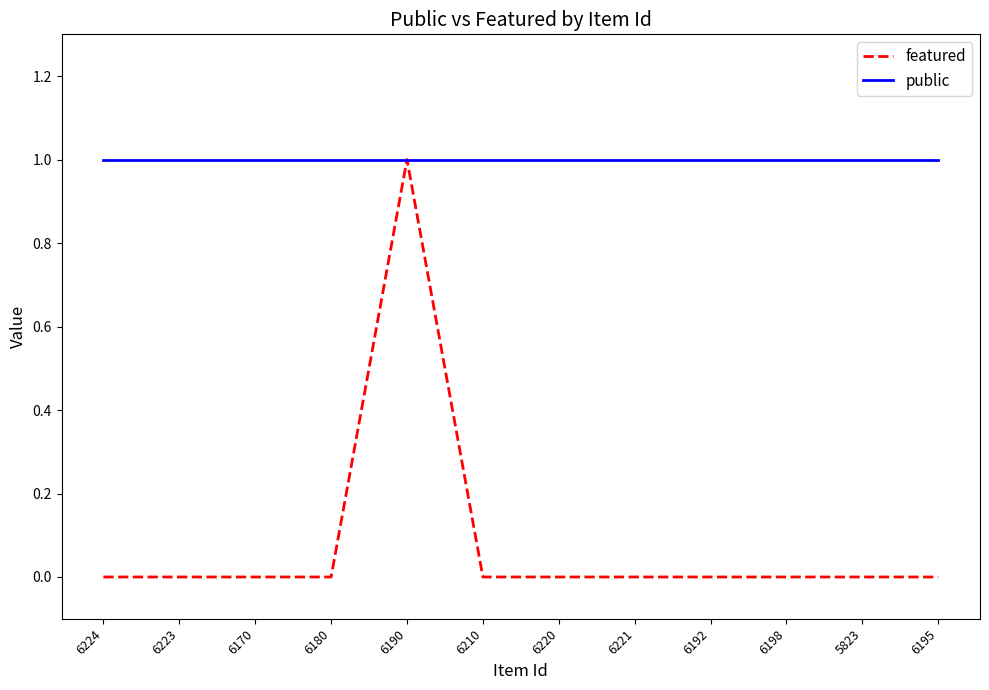

Rank the series by their average value, from highest to lowest.

public, featured